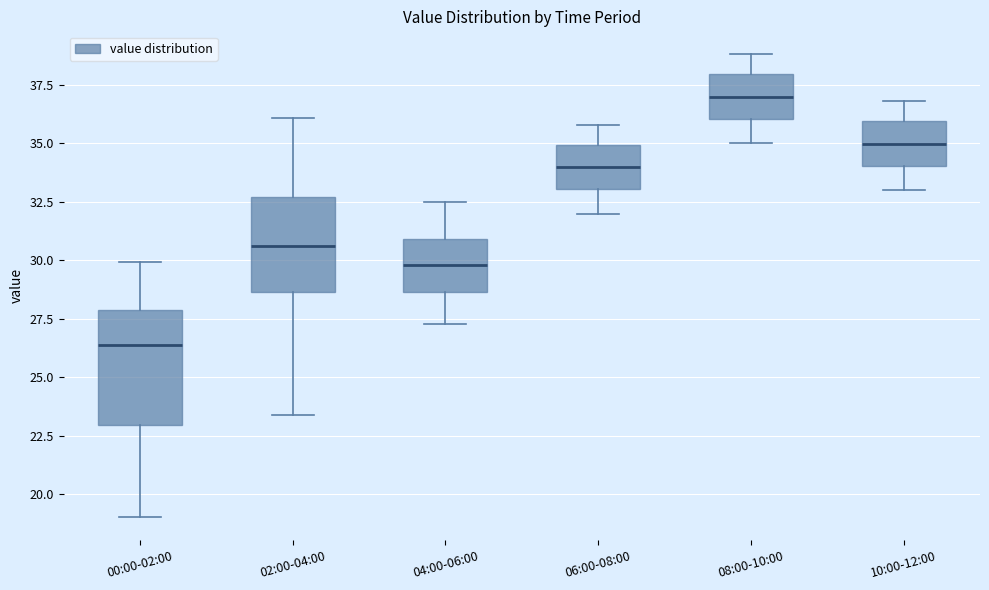

Where does the upper whisker of the box for 02:00-04:00 end on the y-axis? The values are not printed on the chart, so give them approximately, as read against the axis.

36.0